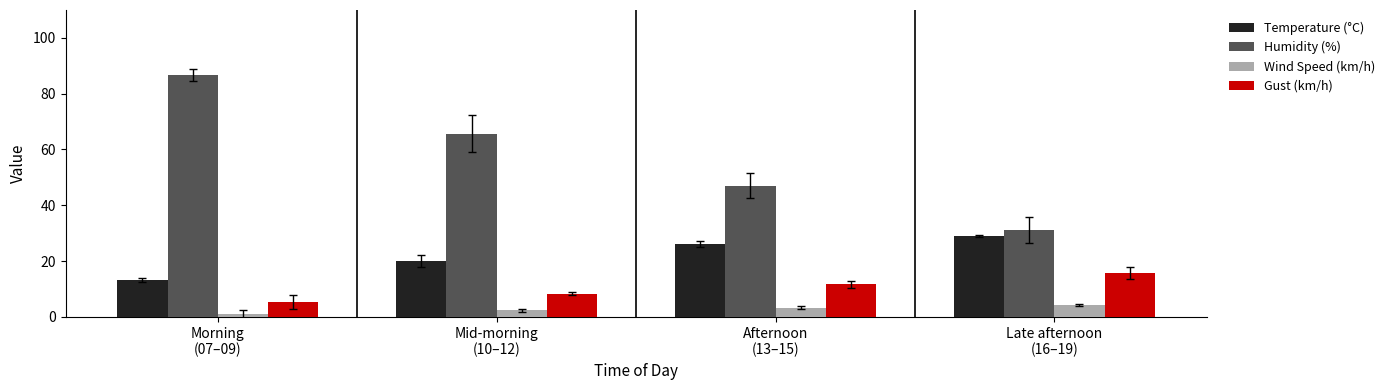

What is the label of the 1st bar from the right?

Late afternoon
(16–19)